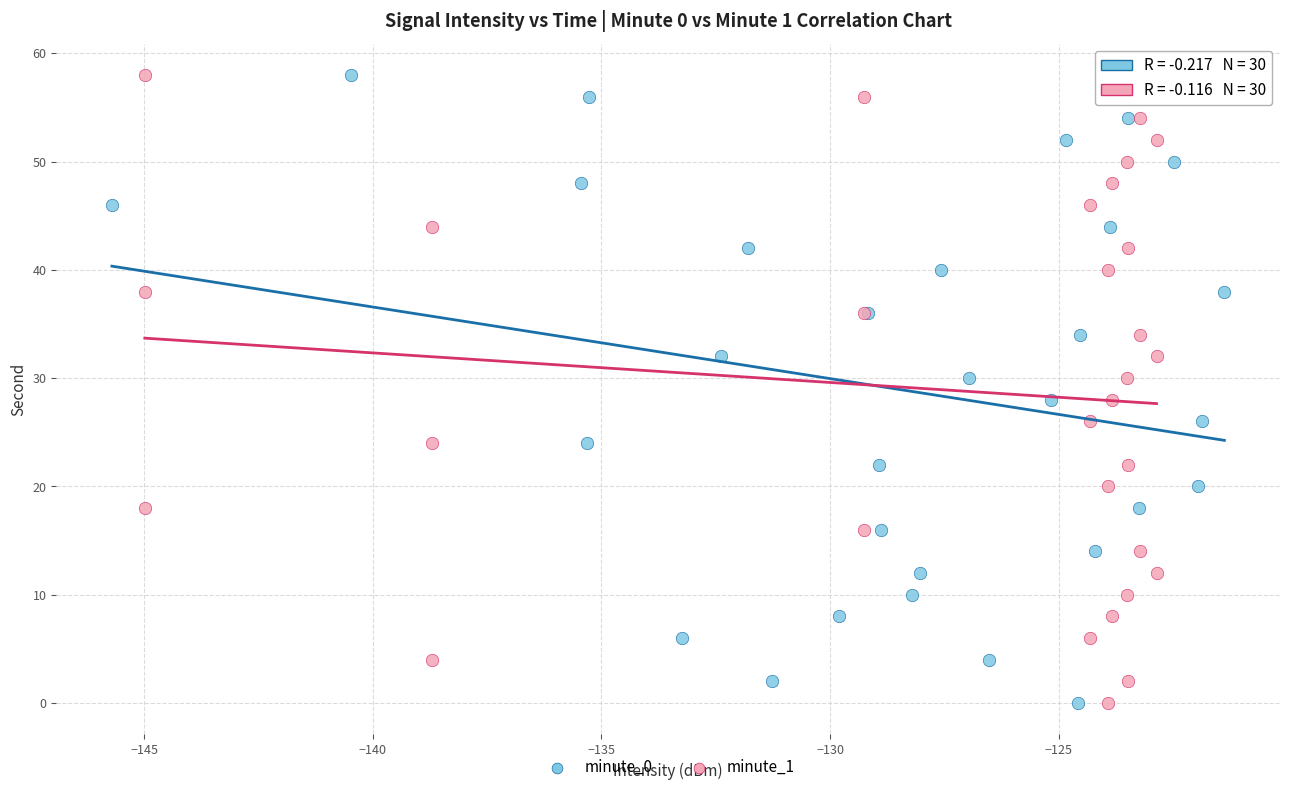

What are all the series names shown in the legend?

minute_0, minute_1